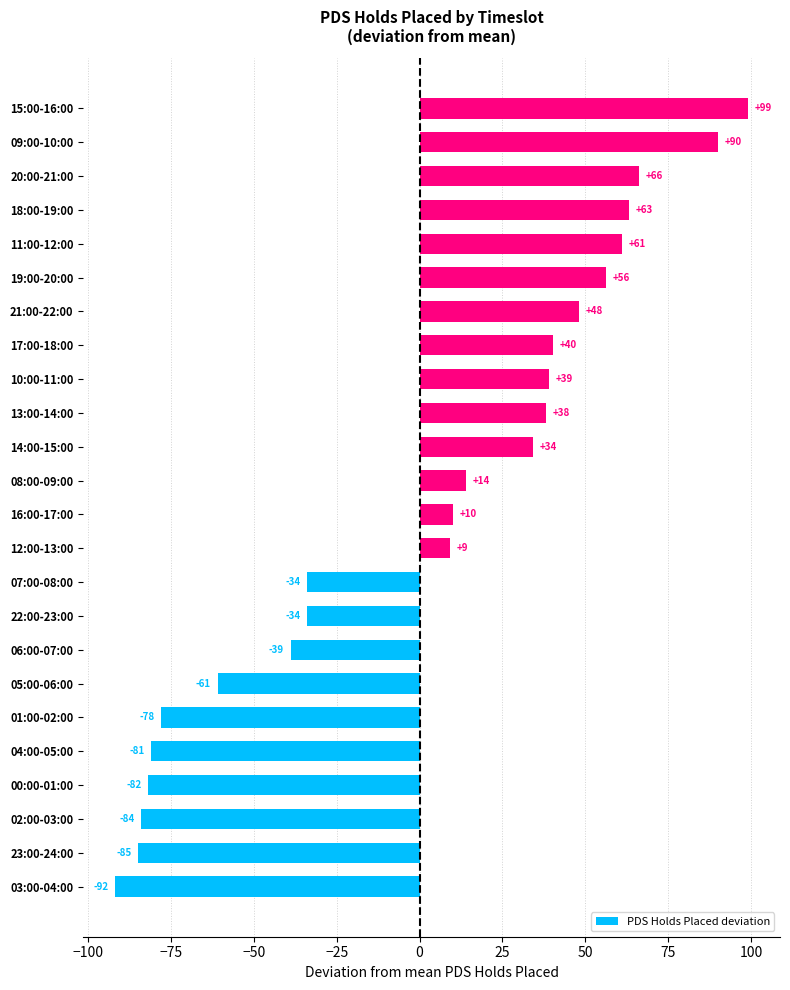

What is the greatest value displayed?

99.1